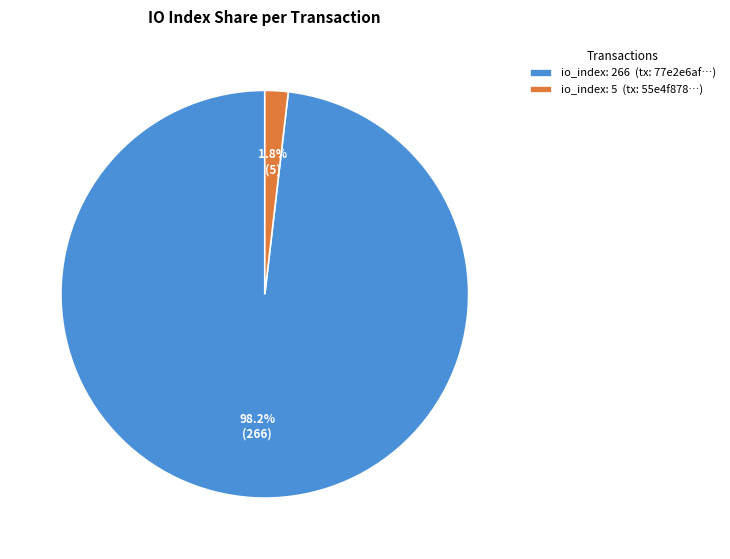

Is there any slice that represents more than half of the pie?

Yes